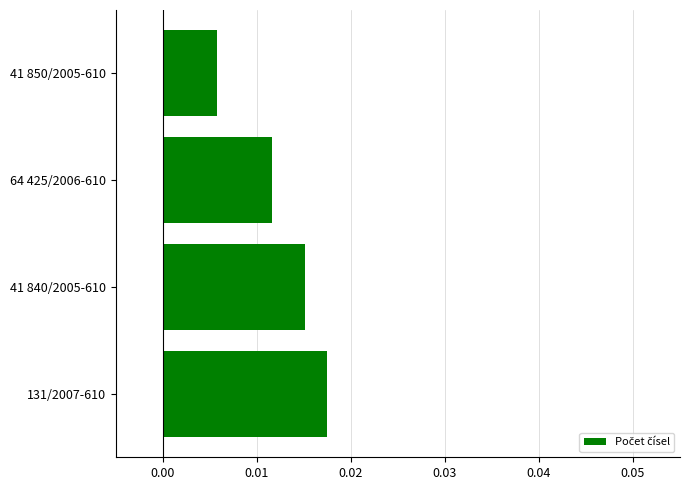

Count the values in the range 0 to 1.

4